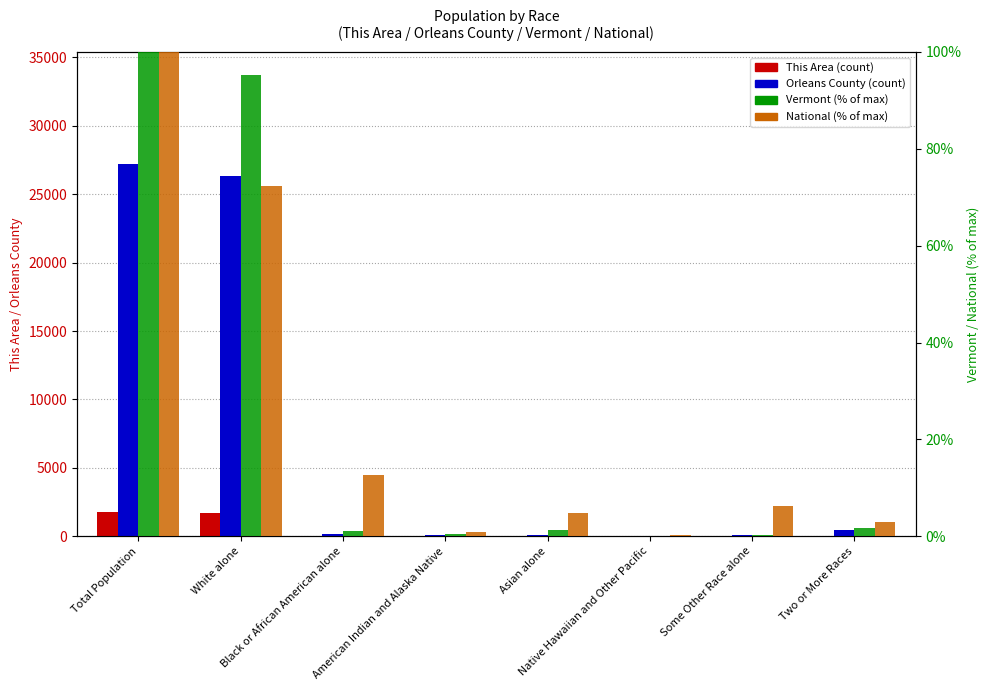

Is it true that Orleans County equals 32.9 at Some Other Race alone?

False